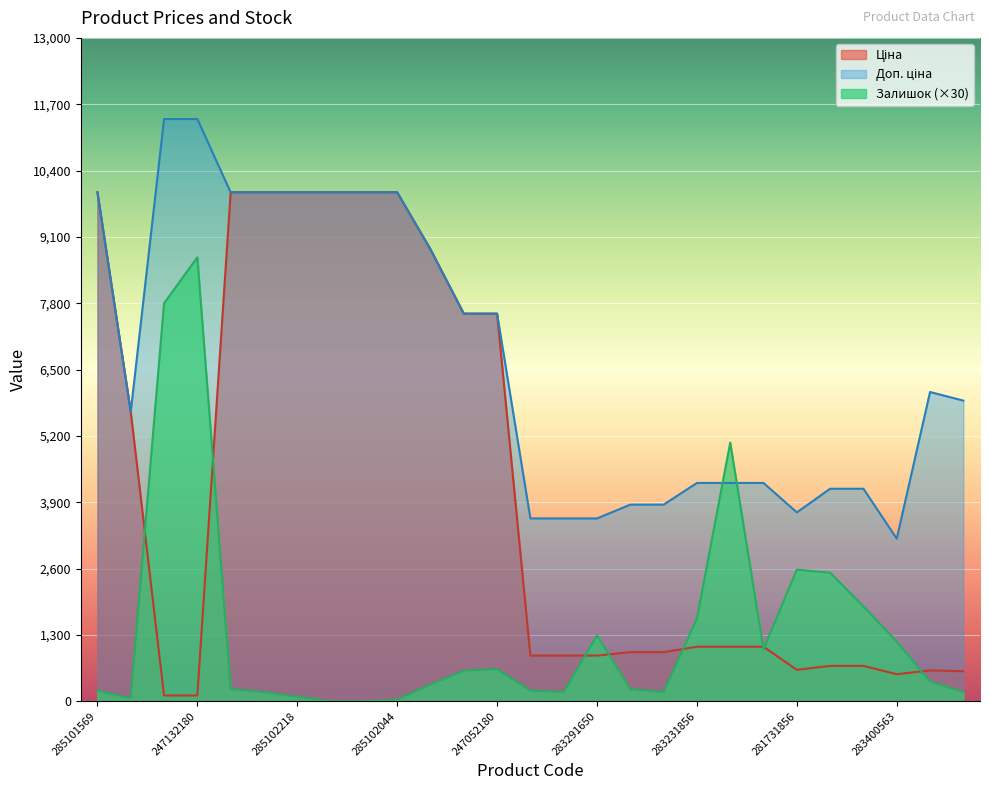

Reading left to right, list all the values displayed in this chart.

Ціна: 9975.0	5673.8	114.1	114.1	9975.0	9975.0	9975.0	9975.0	9975.0	9975.0	8856.7	7596.5	7596.5	895.9	895.9	895.9	963.5	963.5	1069.8	1069.8	1069.8	617.0	694.3	694.3	531.3	606.1	589.2
Доп. ціна: 9975.0	5673.8	11410.0	11410.0	9975.0	9975.0	9975.0	9975.0	9975.0	9975.0	8856.7	7596.5	7596.5	3583.6	3583.6	3583.6	3854.0	3854.0	4279.1	4279.1	4279.1	3701.9	4165.6	4165.6	3187.6	6061.2	5892.2
Залишок: 210.0	60.0	7800.0	8700.0	240.0	180.0	90.0	0.0	0.0	30.0	330.0	600.0	630.0	210.0	180.0	1290.0	240.0	180.0	1620.0	5070.0	1020.0	2580.0	2520.0	1860.0	1170.0	390.0	180.0